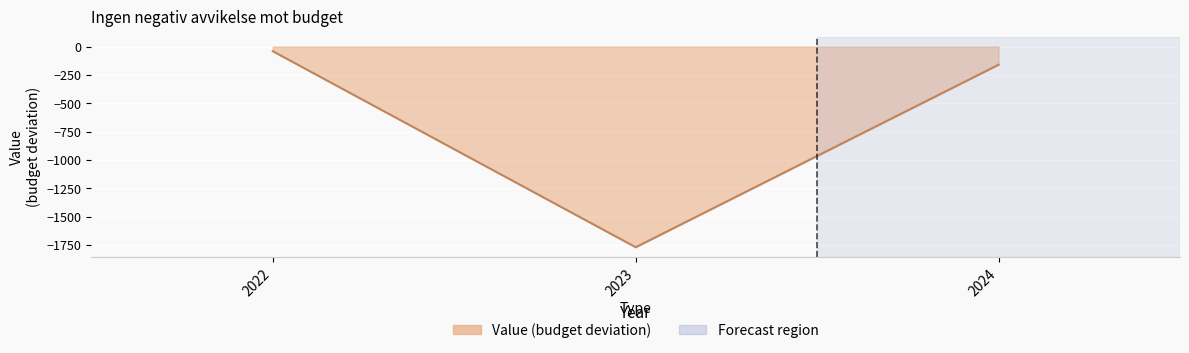

Reading left to right, list all the values displayed in this chart.

-41	-1770	-160